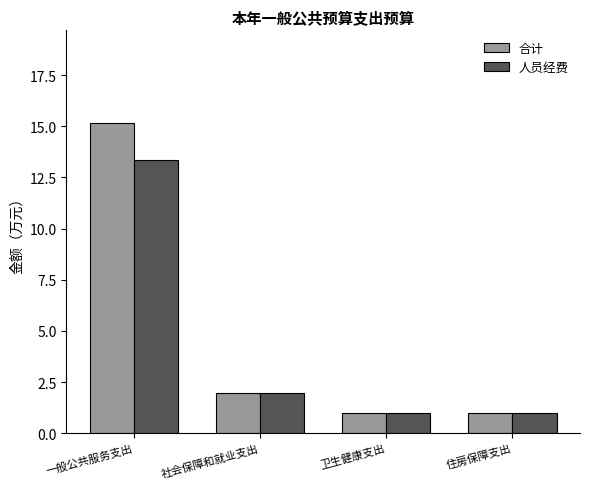

Count the number of categories in the chart.

4